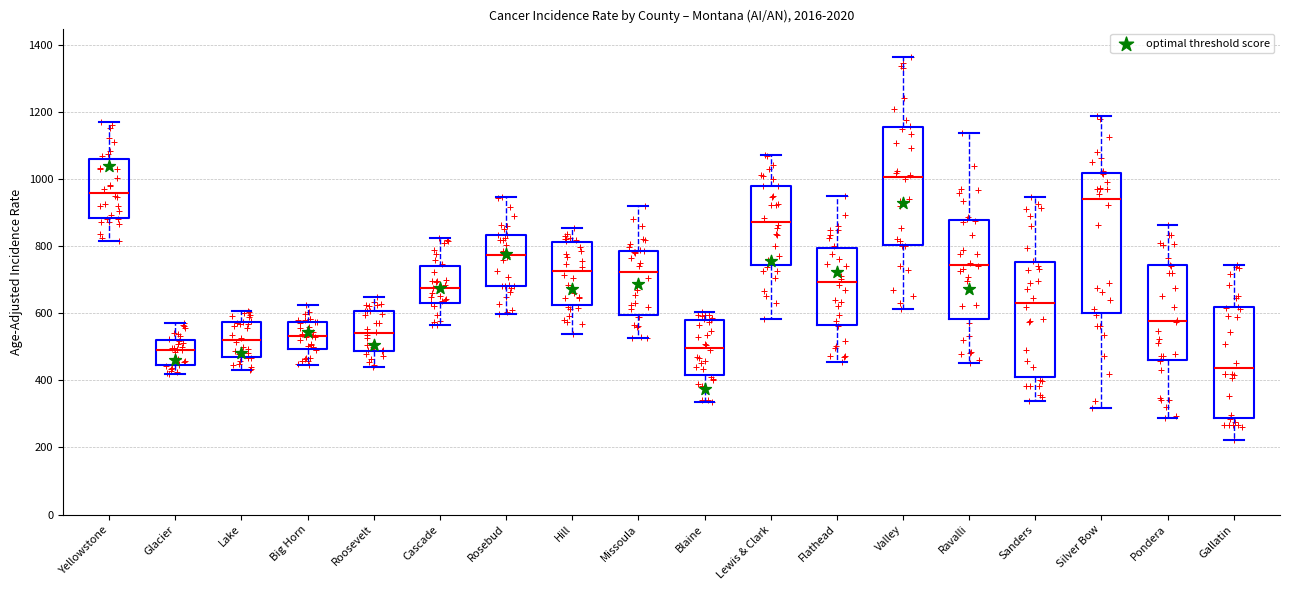

Reading left to right, read every box against the y-axis: the position of its median line, the range the box covers, and the ends of its whiskers. The values are not printed on the chart, so give them approximately, as read against the axis.

Yellowstone: median 960, box 880 to 1060, whiskers 820 to 1180
Glacier: median 500, box 440 to 520, whiskers 420 to 580
Lake: median 520, box 460 to 580, whiskers 440 to 600
Big Horn: median 540, box 500 to 580, whiskers 440 to 620
Roosevelt: median 540, box 480 to 600, whiskers 440 to 640
Cascade: median 680, box 640 to 740, whiskers 560 to 820
Rosebud: median 780, box 680 to 840, whiskers 600 to 940
Hill: median 720, box 620 to 820, whiskers 540 to 860
Missoula: median 720, box 600 to 780, whiskers 520 to 920
Blaine: median 500, box 420 to 580, whiskers 340 to 600
Lewis & Clark: median 880, box 740 to 980, whiskers 580 to 1080
Flathead: median 700, box 560 to 800, whiskers 460 to 940
Valley: median 1000, box 800 to 1160, whiskers 620 to 1360
Ravalli: median 740, box 580 to 880, whiskers 460 to 1140
Sanders: median 640, box 420 to 760, whiskers 340 to 940
Silver Bow: median 940, box 600 to 1020, whiskers 320 to 1180
Pondera: median 580, box 460 to 740, whiskers 280 to 860
Gallatin: median 440, box 280 to 620, whiskers 220 to 740